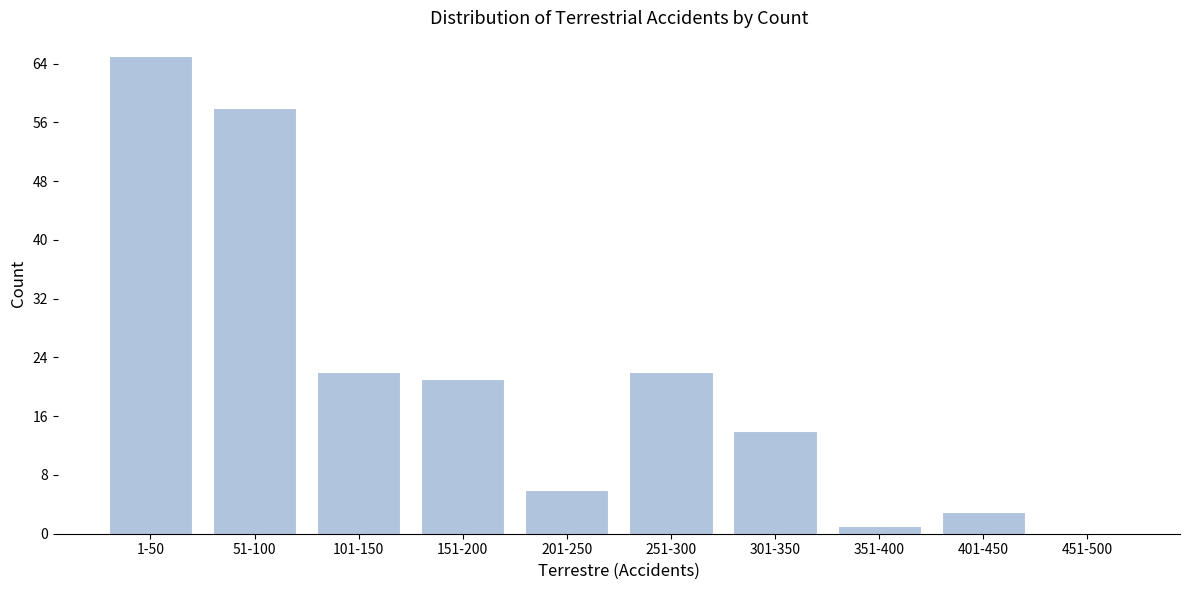

Reading right to left, list all the values displayed in this chart.

451-500=0	401-450=3	351-400=1	301-350=14	251-300=22	201-250=6	151-200=21	101-150=22	51-100=58	1-50=65